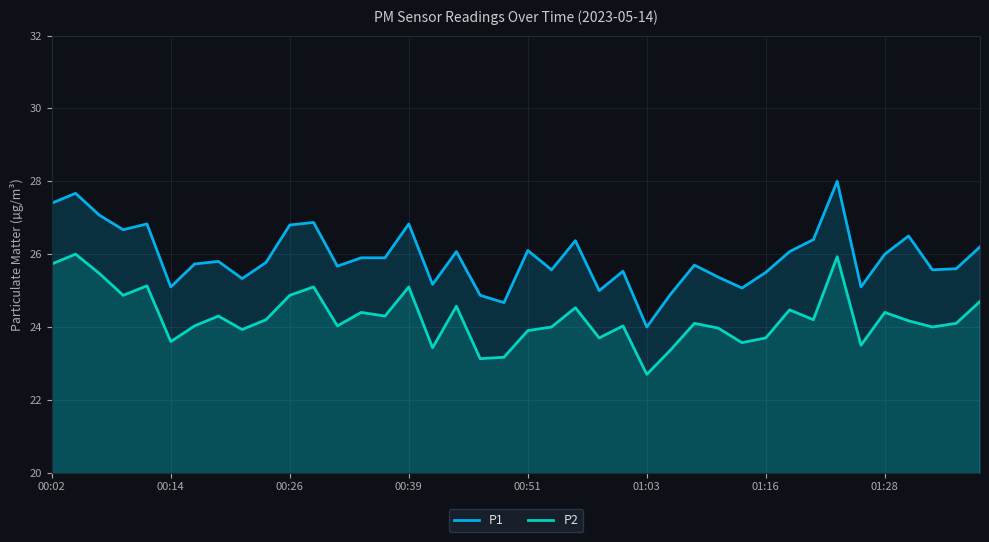

What is the greatest value displayed?

28.0